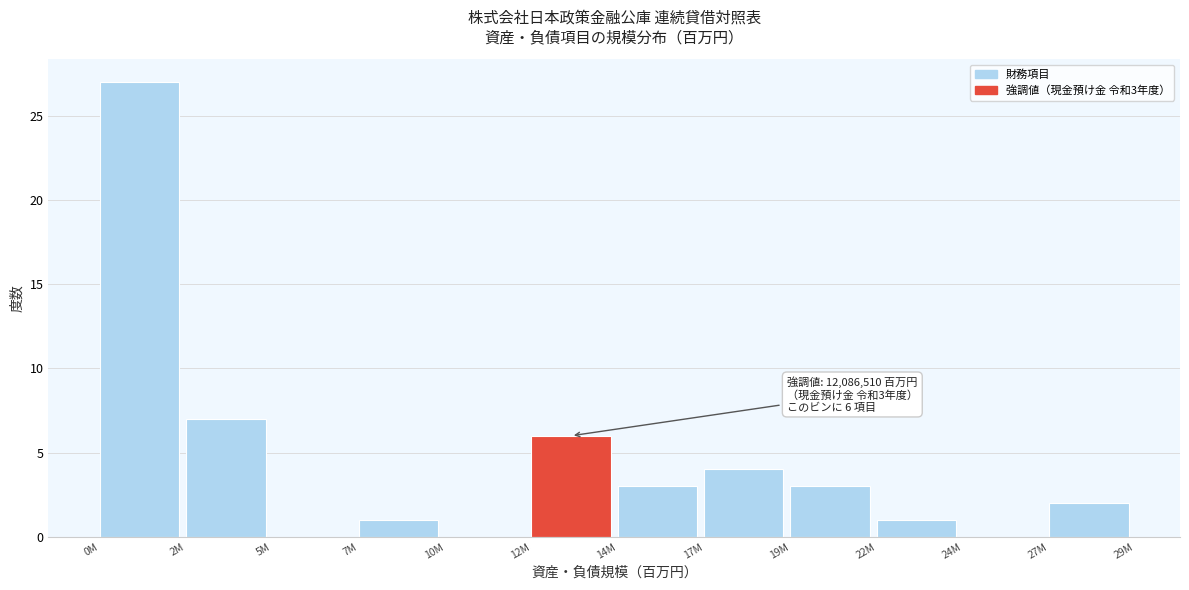

Reading right to left, extract all data points from this chart.

27M=2	24M=0	22M=1	19M=3	17M=4	14M=3	12M=6	10M=0	7M=1	5M=0	2M=7	0M=27